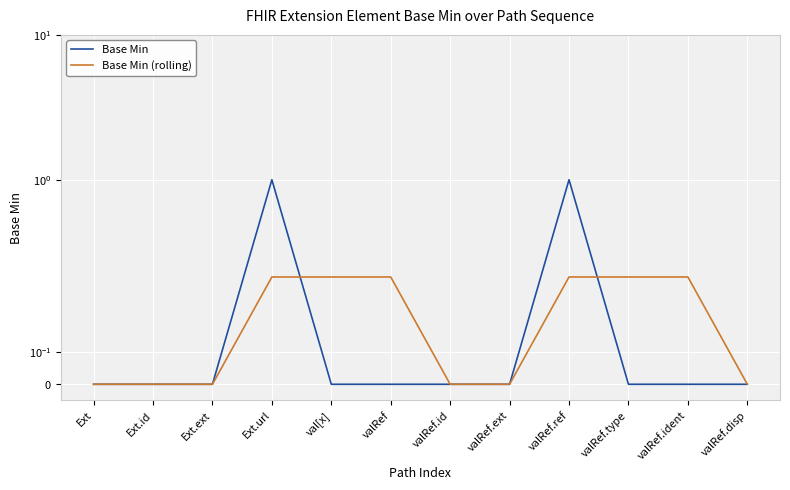

The Base Min (rolling) series shows -0.2 at valRef.id. True or false?

False